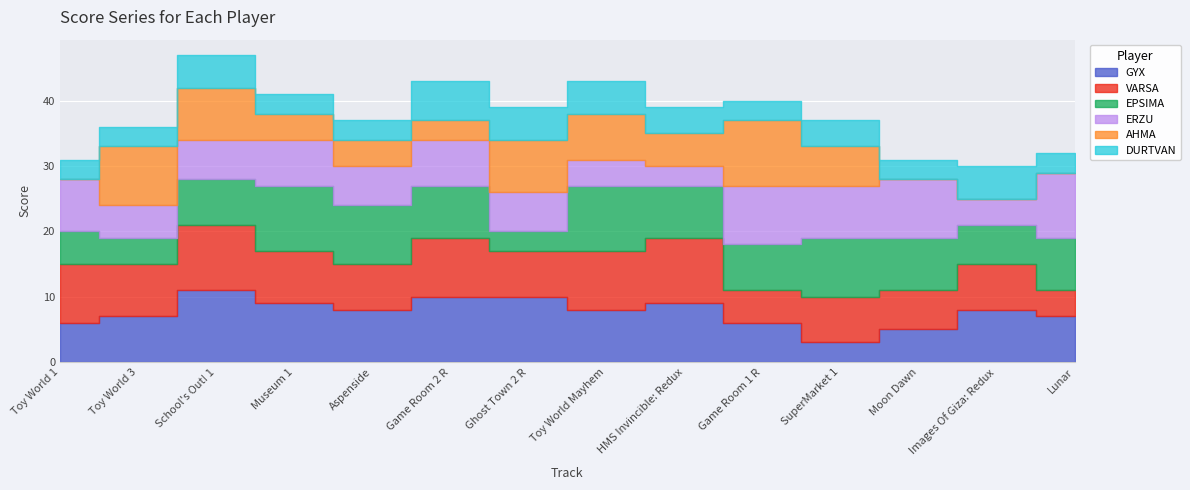

What is the lowest value of the DURTVAN series?

3